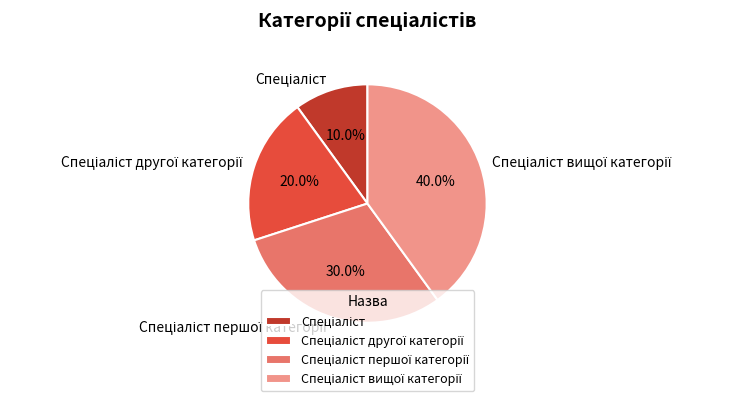

Is there a majority slice in this chart?

No